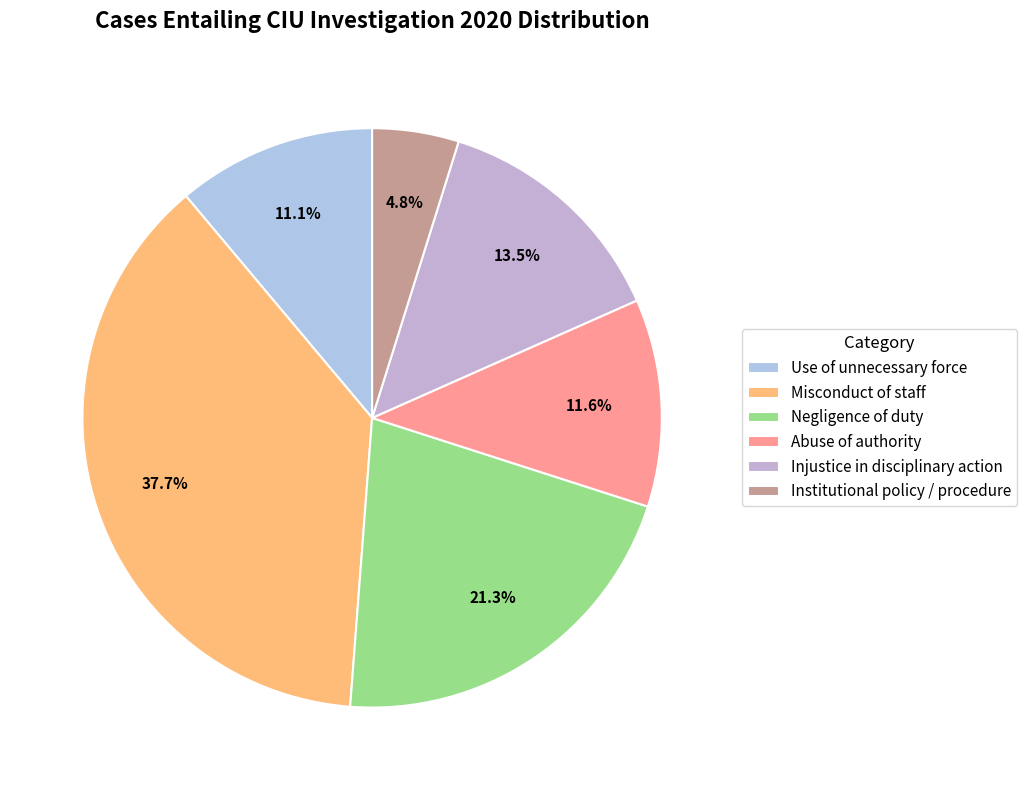

Count the number of slices in the pie.

6